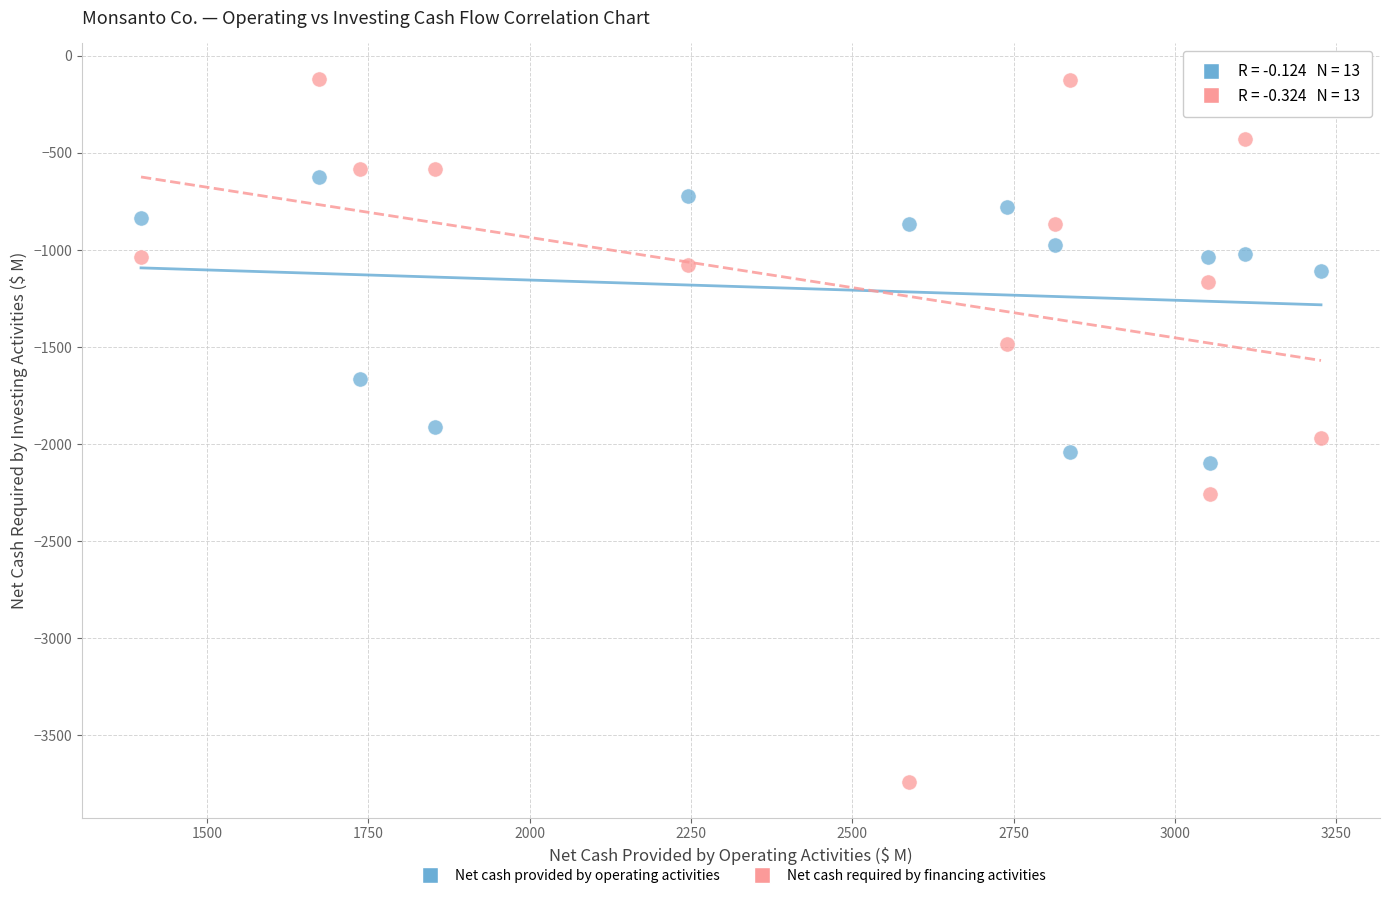

Across all data points, what is the range of Y values (max minus min)?

3625